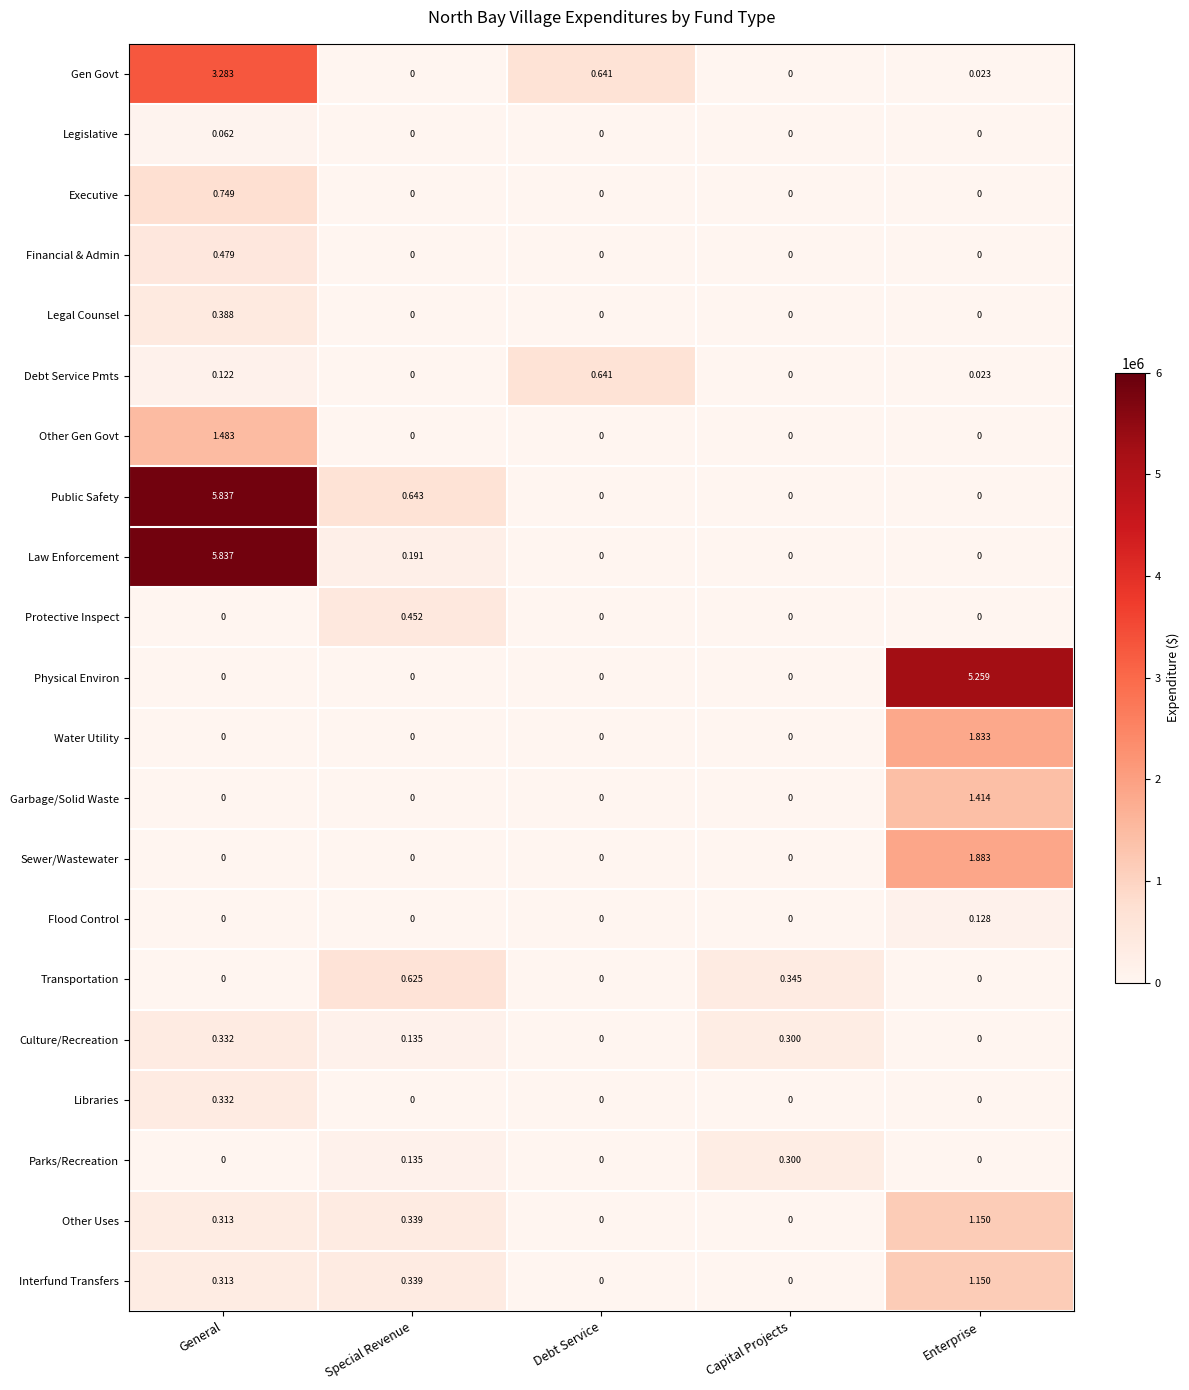

What is the total value across all series at General?

19.5